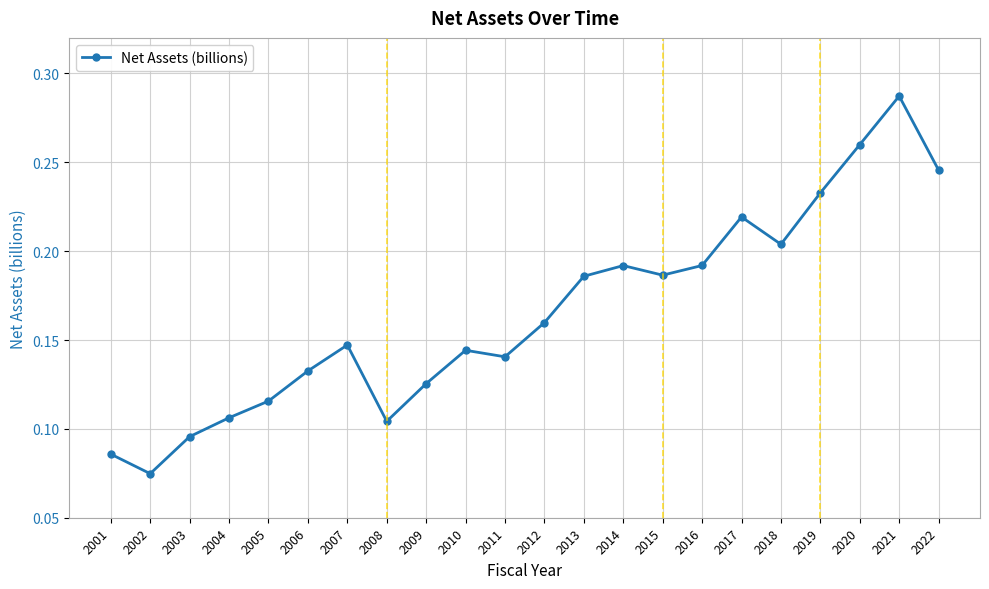

How many values are between 0 and 1?

22